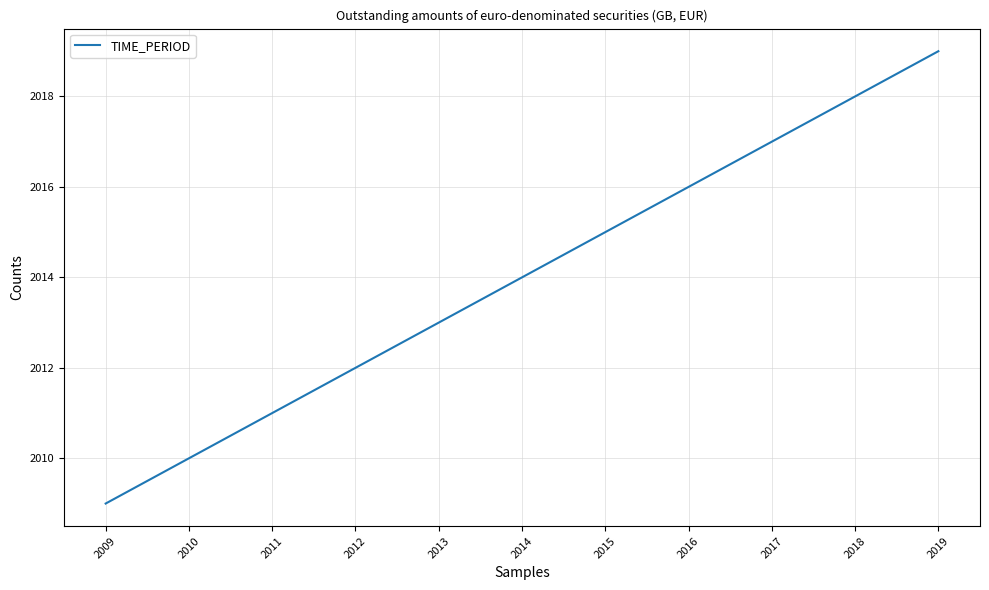

The chart shows a value of 1015 at 2009. True or false?

False